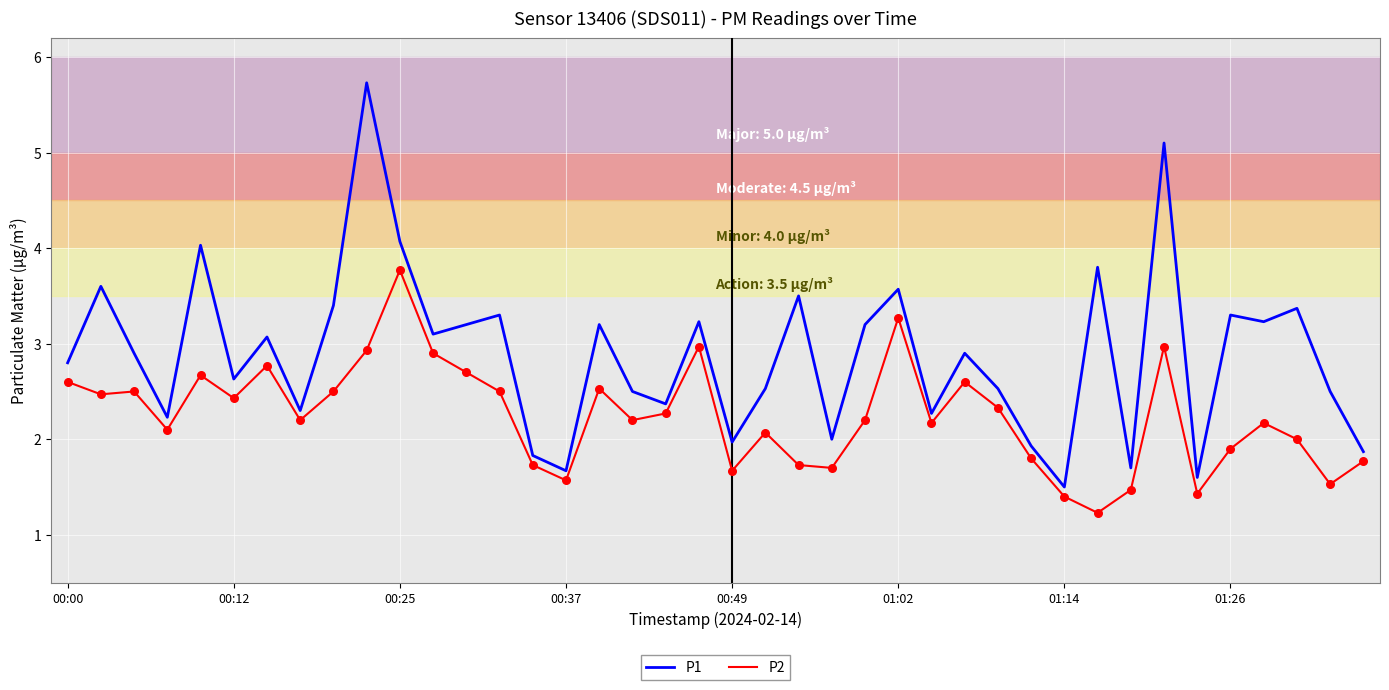

What are all the series names shown in the legend?

P1, P2